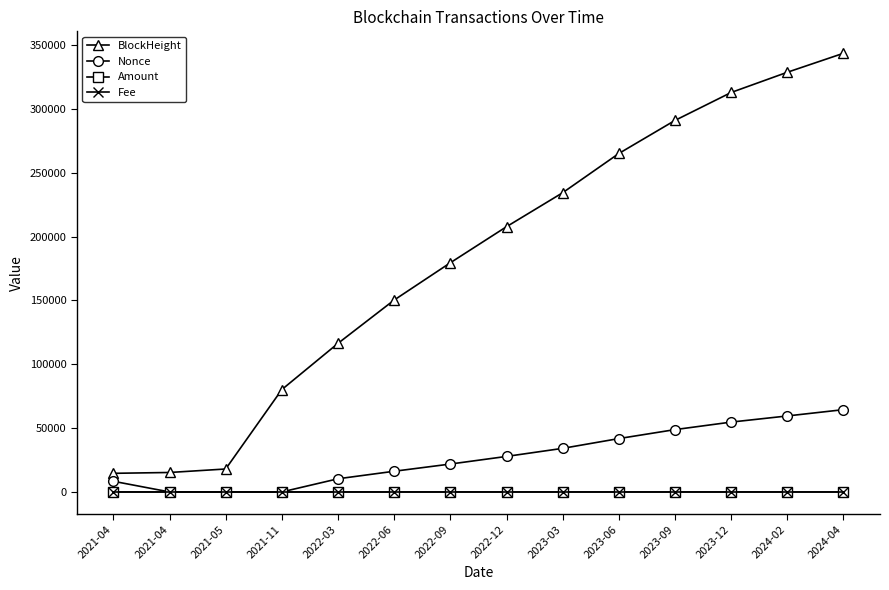

Reading right to left, transcribe all the data shown in this chart.

BlockHeight: 2024-04=343707.0	2024-02=328828.0	2023-12=312984.0	2023-09=291096.0	2023-06=265176.0	2023-03=234436.0	2022-12=207815.0	2022-09=179559.0	2022-06=150360.0	2022-03=116427.0	2021-11=80228.0	2021-05=17981.0	2021-04=15249.0	2021-04=14589.0
Nonce: 2024-04=64480.0	2024-02=59543.0	2023-12=54728.0	2023-09=48838.0	2023-06=41817.0	2023-03=34152.0	2022-12=27833.0	2022-09=21860.0	2022-06=16211.0	2022-03=10321.0	2021-11=5.0	2021-05=4.0	2021-04=1.0	2021-04=8363.0
Amount: 2024-04=1.0	2024-02=1.1	2023-12=1.2	2023-09=1.3	2023-06=1.2	2023-03=1.0	2022-12=1.1	2022-09=1.1	2022-06=1.1	2022-03=1.1	2021-11=0.0	2021-05=0.1	2021-04=0.0	2021-04=1.1
Fee: 2024-04=0.0	2024-02=0.0	2023-12=0.0	2023-09=0.0	2023-06=0.0	2023-03=0.0	2022-12=0.0	2022-09=0.0	2022-06=0.0	2022-03=0.0	2021-11=0.0	2021-05=0.0	2021-04=0.0	2021-04=0.0